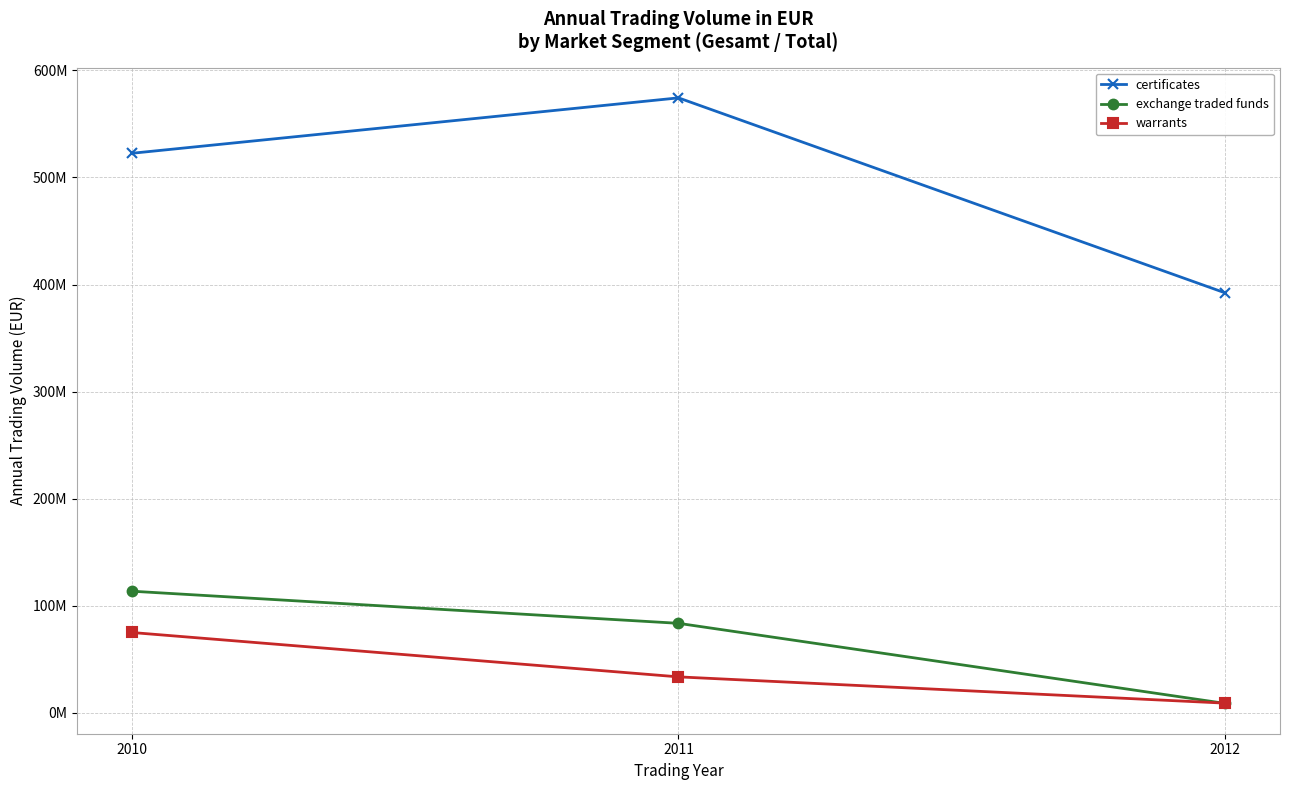

Is this an area chart (filled region under the line)?

No